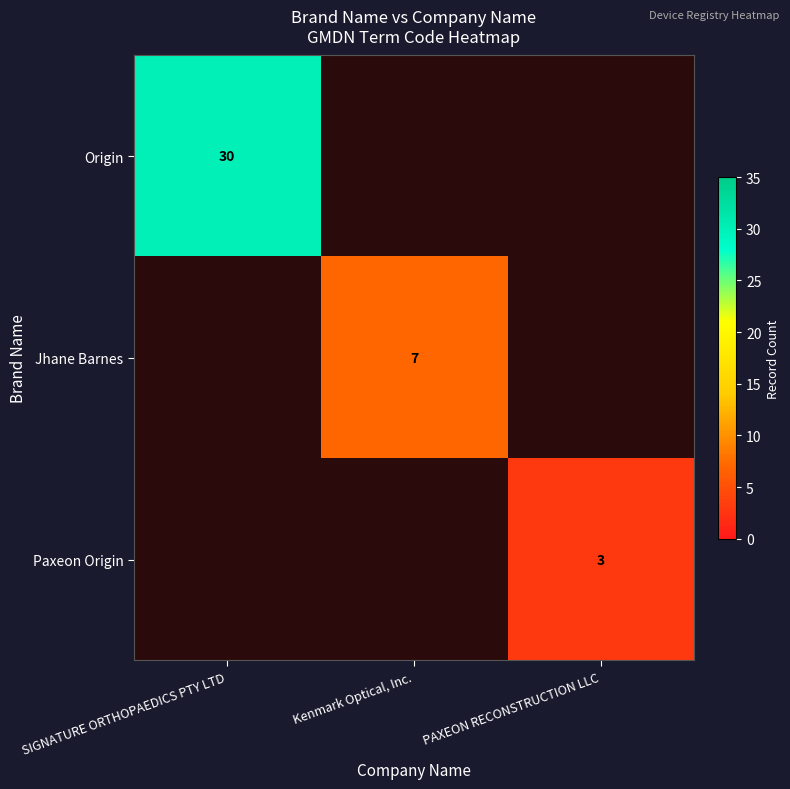

The value of Jhane Barnes at Kenmark Optical, Inc. is 7. True or false?

True